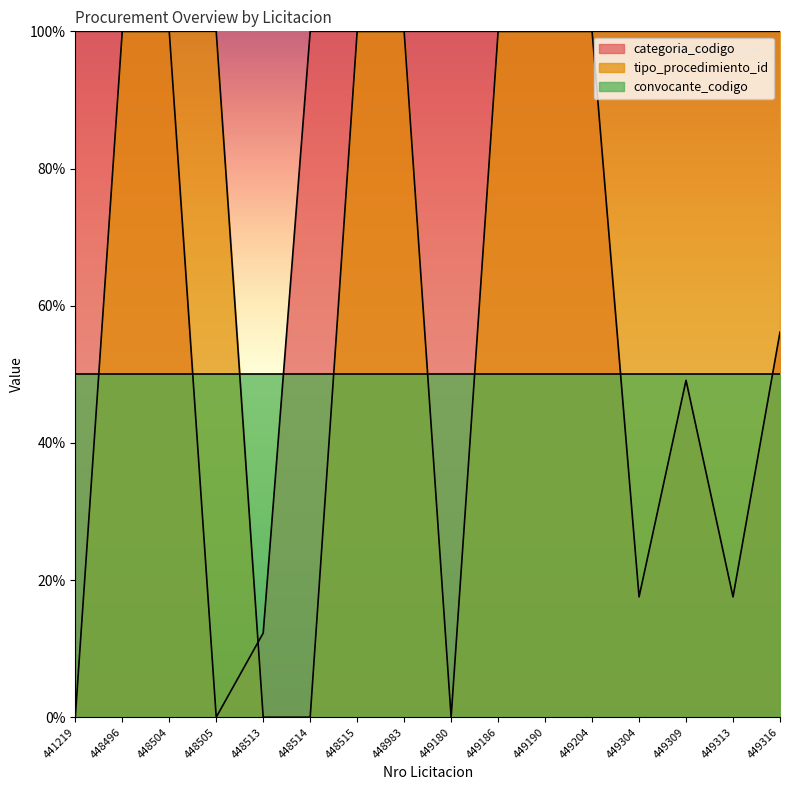

What is the difference between the maximum and minimum values in the categoria_codigo series?

100.0